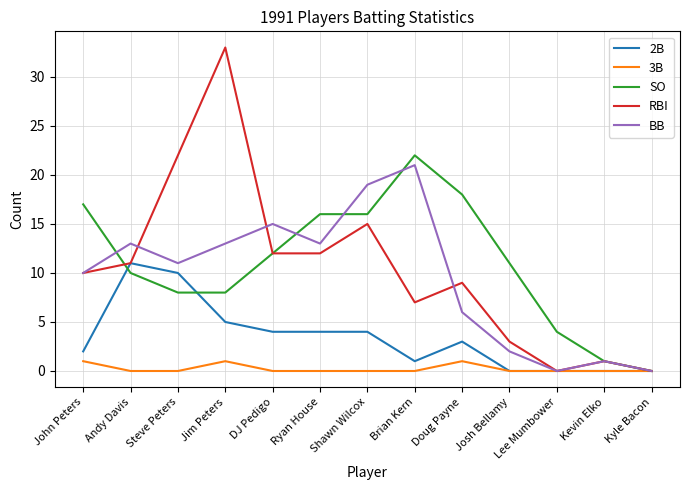

The SO series shows 1 at Kevin Elko. True or false?

True